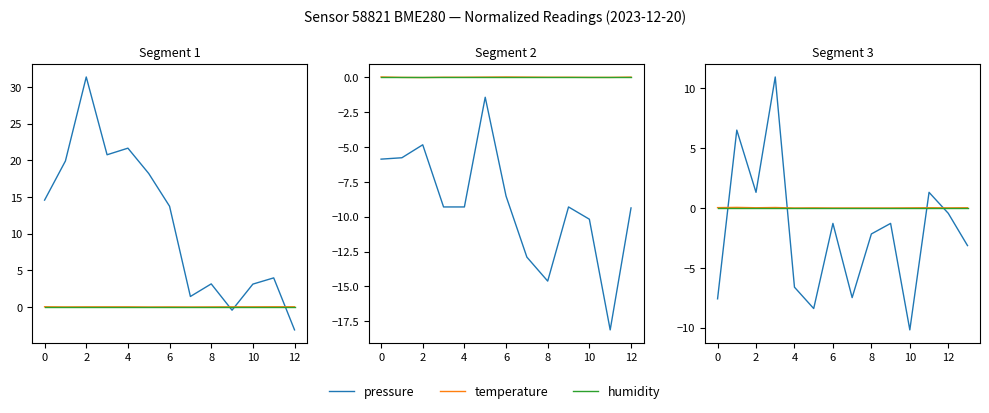

Count the number of categories in the chart.

14